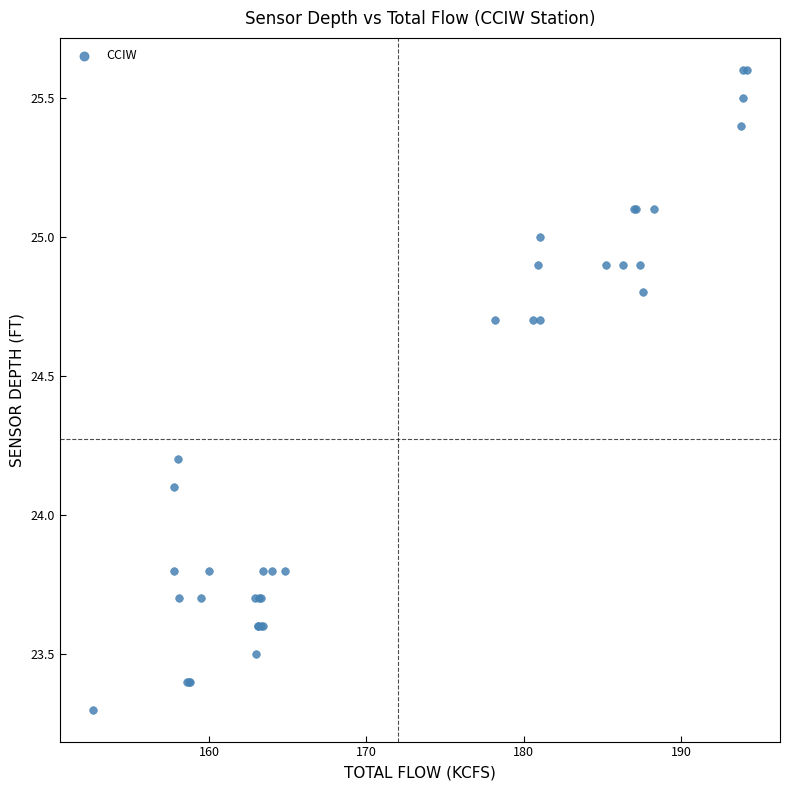

What Y value in the scatter plot is closest to 24?

24.1